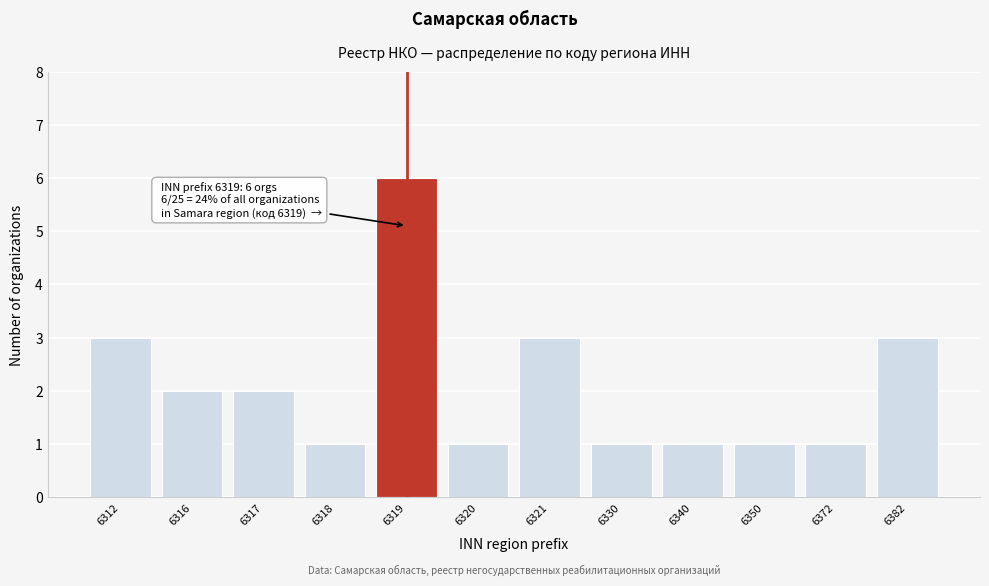

Reading left to right, list all the values displayed in this chart.

6312=3	6316=2	6317=2	6318=1	6319=6	6320=1	6321=3	6330=1	6340=1	6350=1	6372=1	6382=3